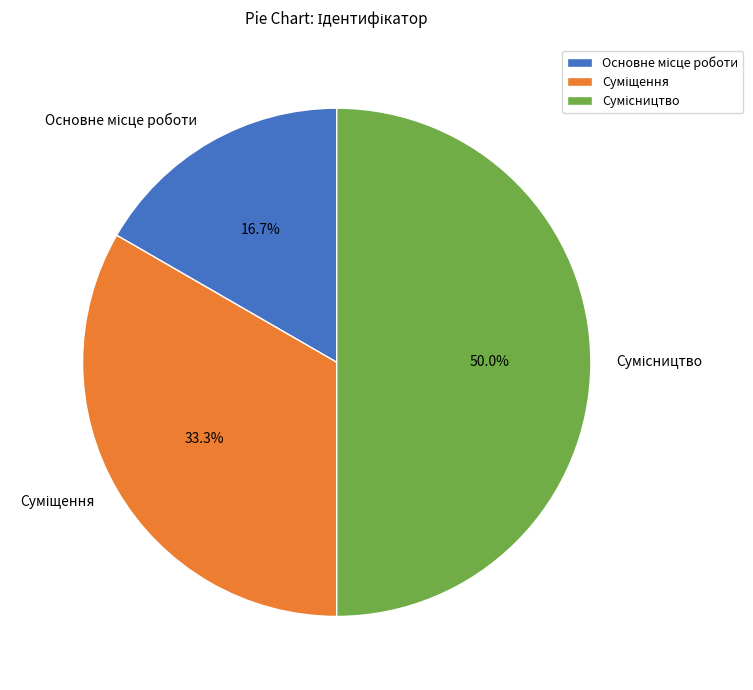

Rank the categories by value from highest to lowest.

Сумісництво, Суміщення, Основне місце роботи